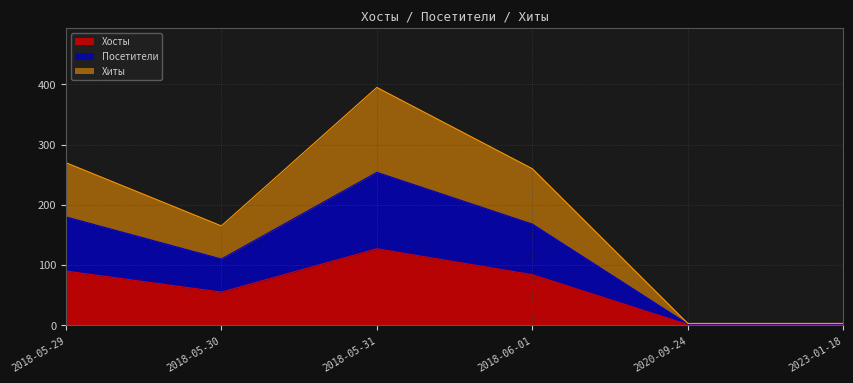

Where is Хиты nearest to the value 199?

2018-05-30